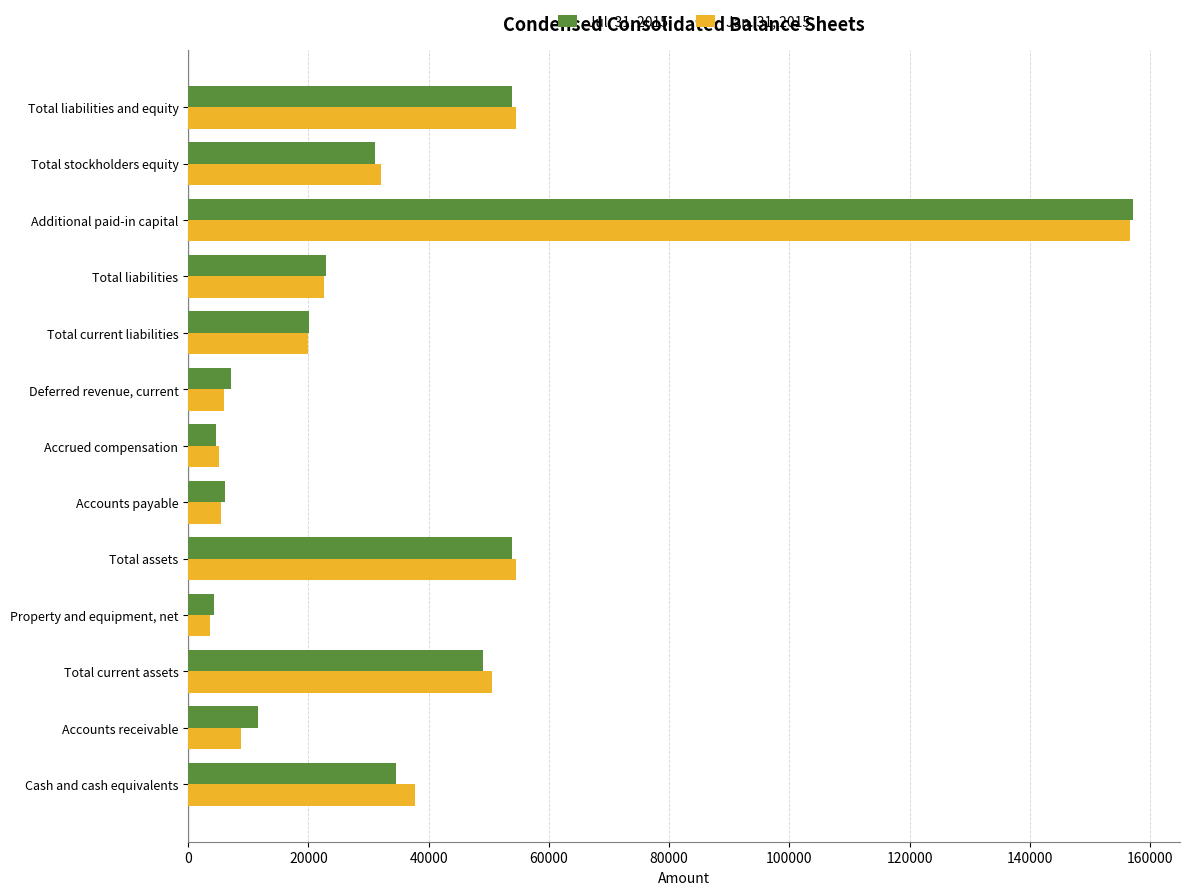

What are all the series names shown in the legend?

Jul. 31, 2015, Jan. 31, 2015